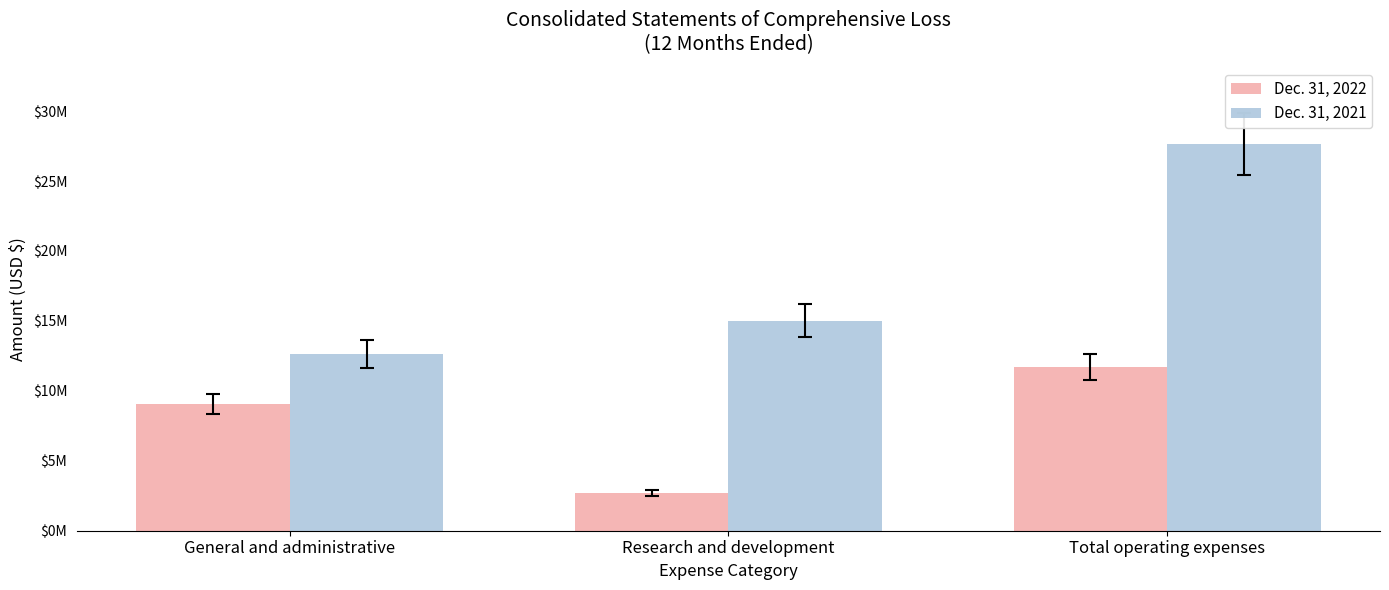

Rank the series by their average value, from highest to lowest.

Dec. 31, 2021, Dec. 31, 2022